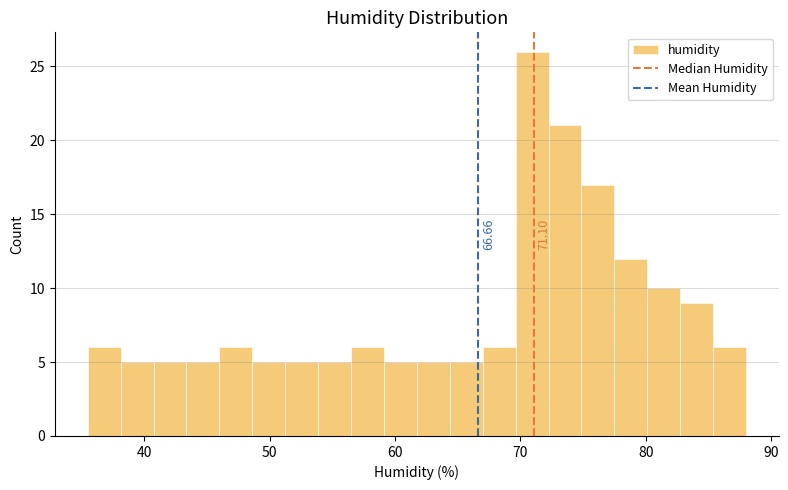

Read against the x-axis, roughly where is the centre of the tallest bar?

71